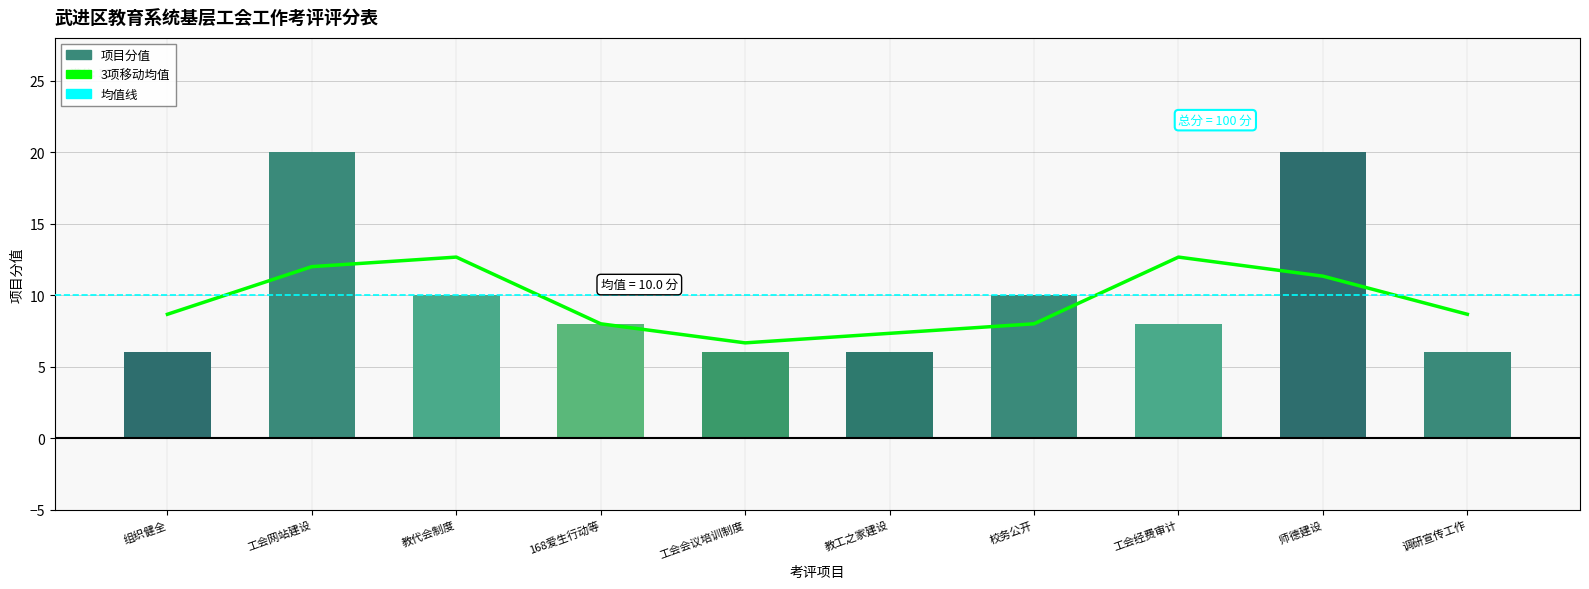

Reading left to right, list all the values displayed in this chart.

3项移动均值: 8.7	12.0	12.7	8.0	6.7	7.3	8.0	12.7	11.3	8.7
项目分值: 6.0	20.0	10.0	8.0	6.0	6.0	10.0	8.0	20.0	6.0